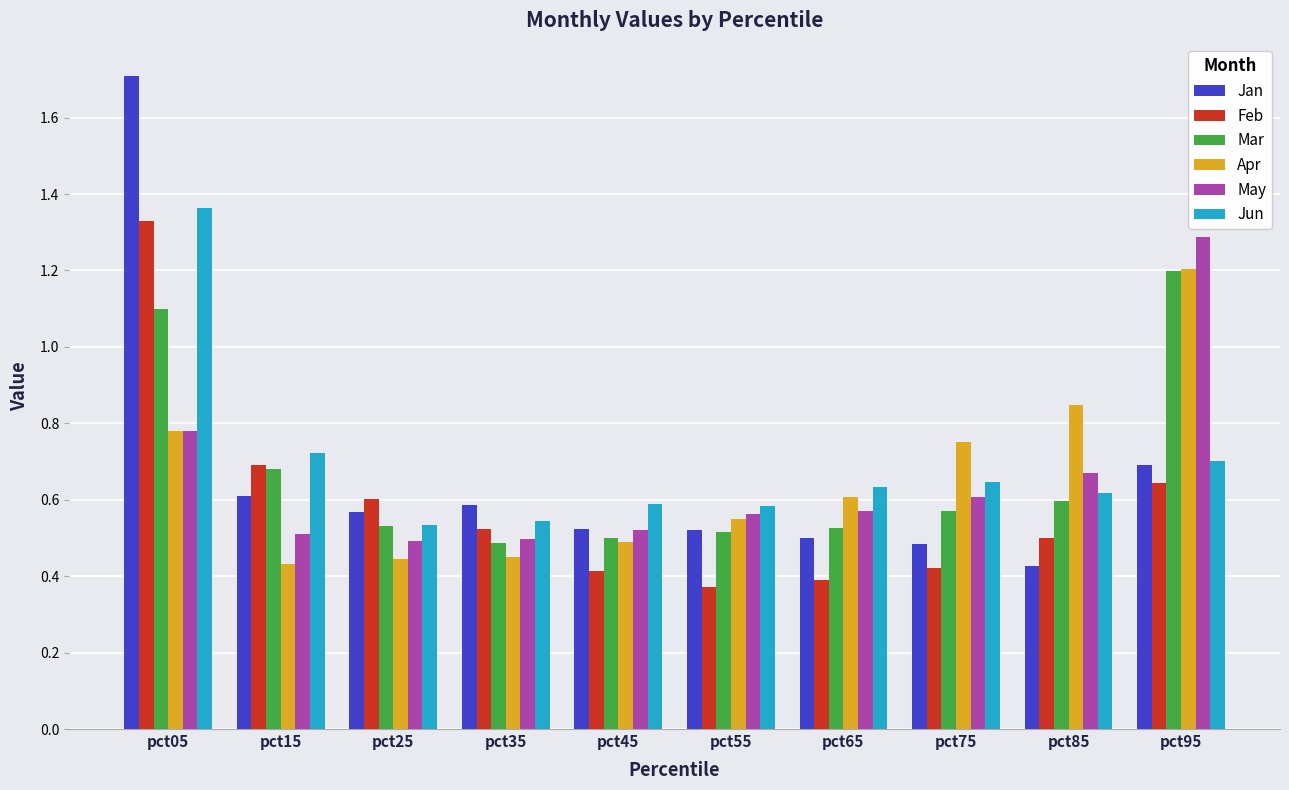

What are all the series names shown in the legend?

Jan, Feb, Mar, Apr, May, Jun